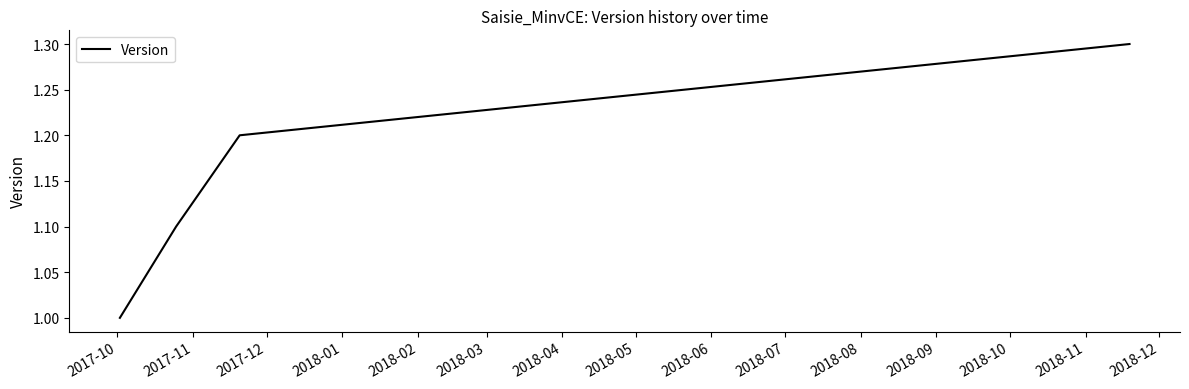

What is the maximum value shown in the chart?

1.3